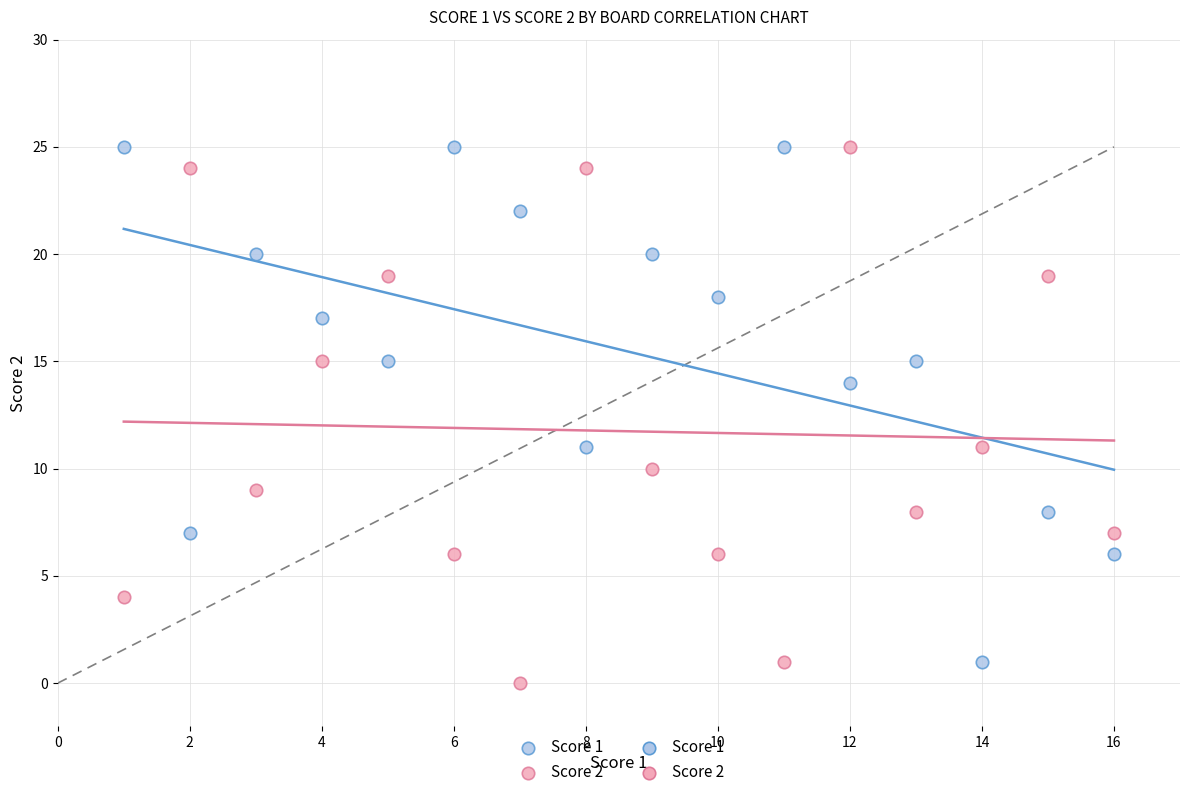

What is the X range (max minus min) for the scatter plot?

15